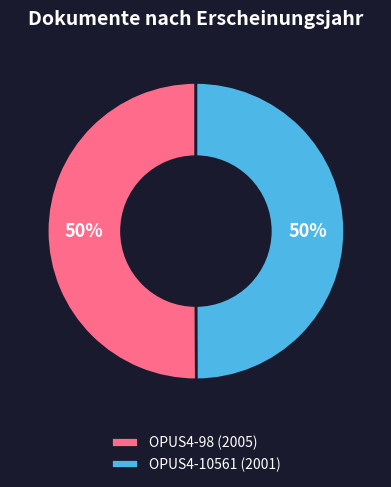

Count the number of slices in the pie.

2